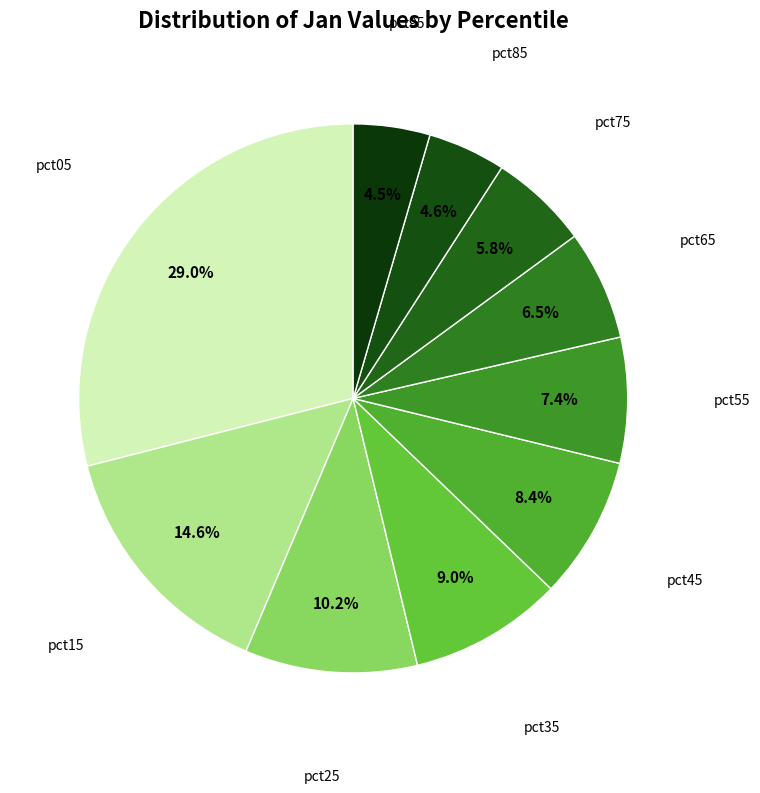

Does any single category account for the majority?

No